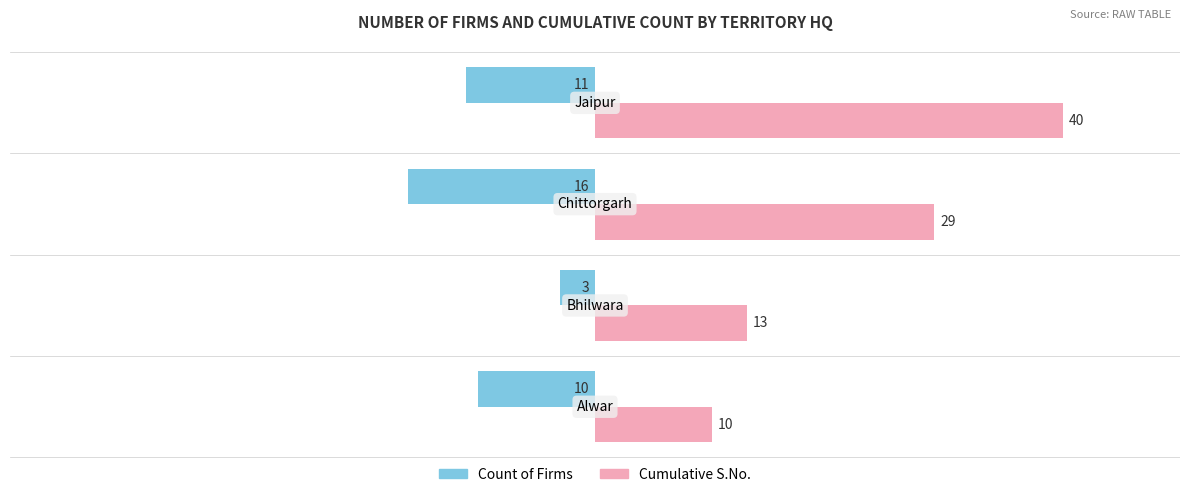

List the series in order of their peak value, highest first.

Cumulative S.No., Count of Firms